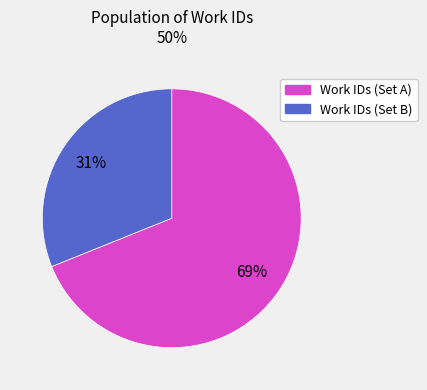

To the nearest percent, what is the difference between the largest and smallest slice percentages?

38%